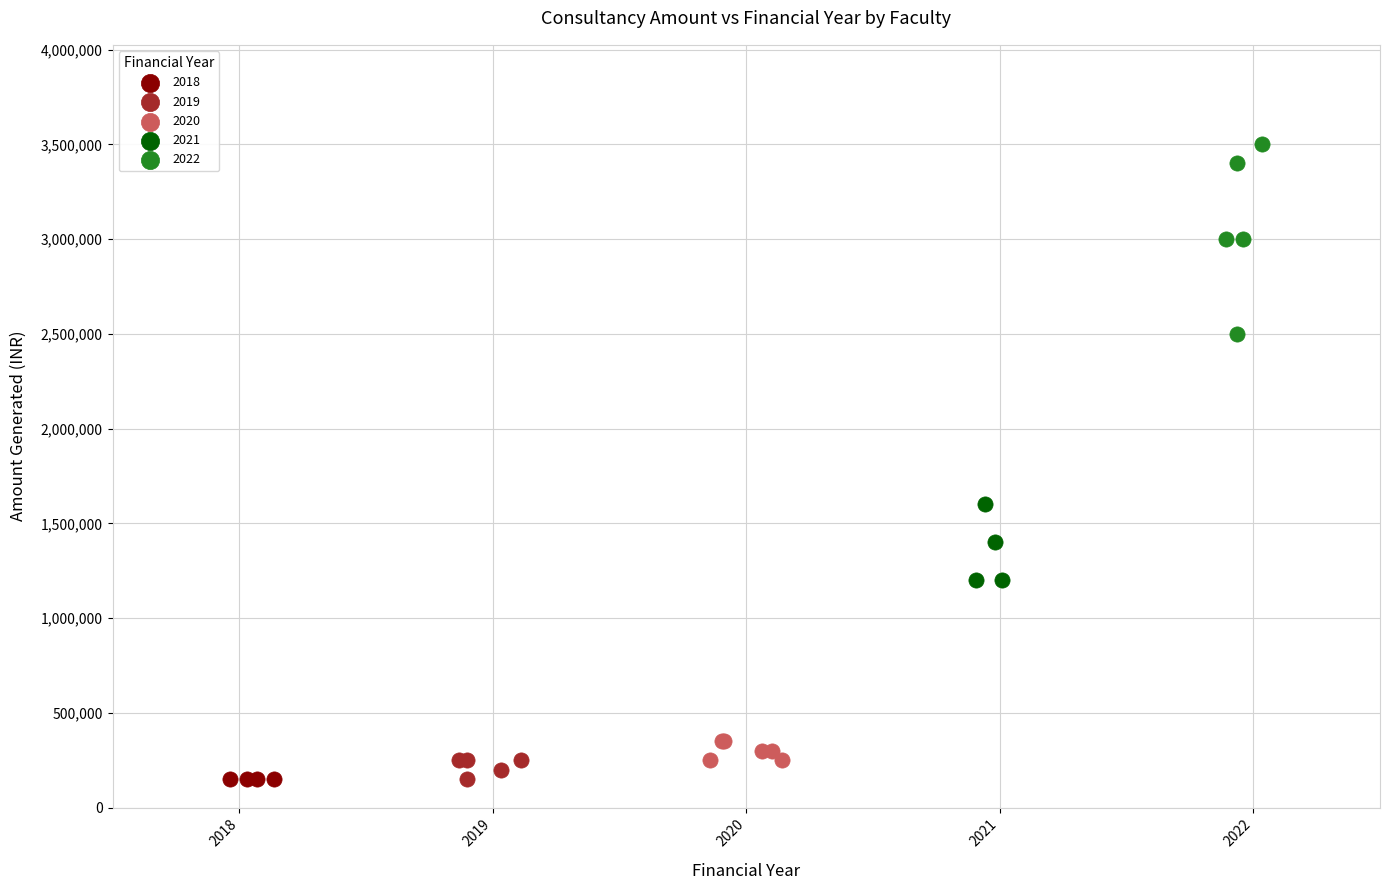

Which series reaches the maximum Y coordinate?

2022